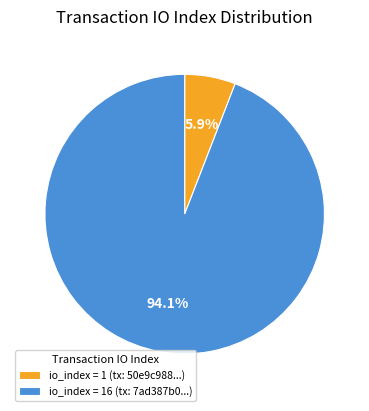

How many slices are in this pie chart?

2